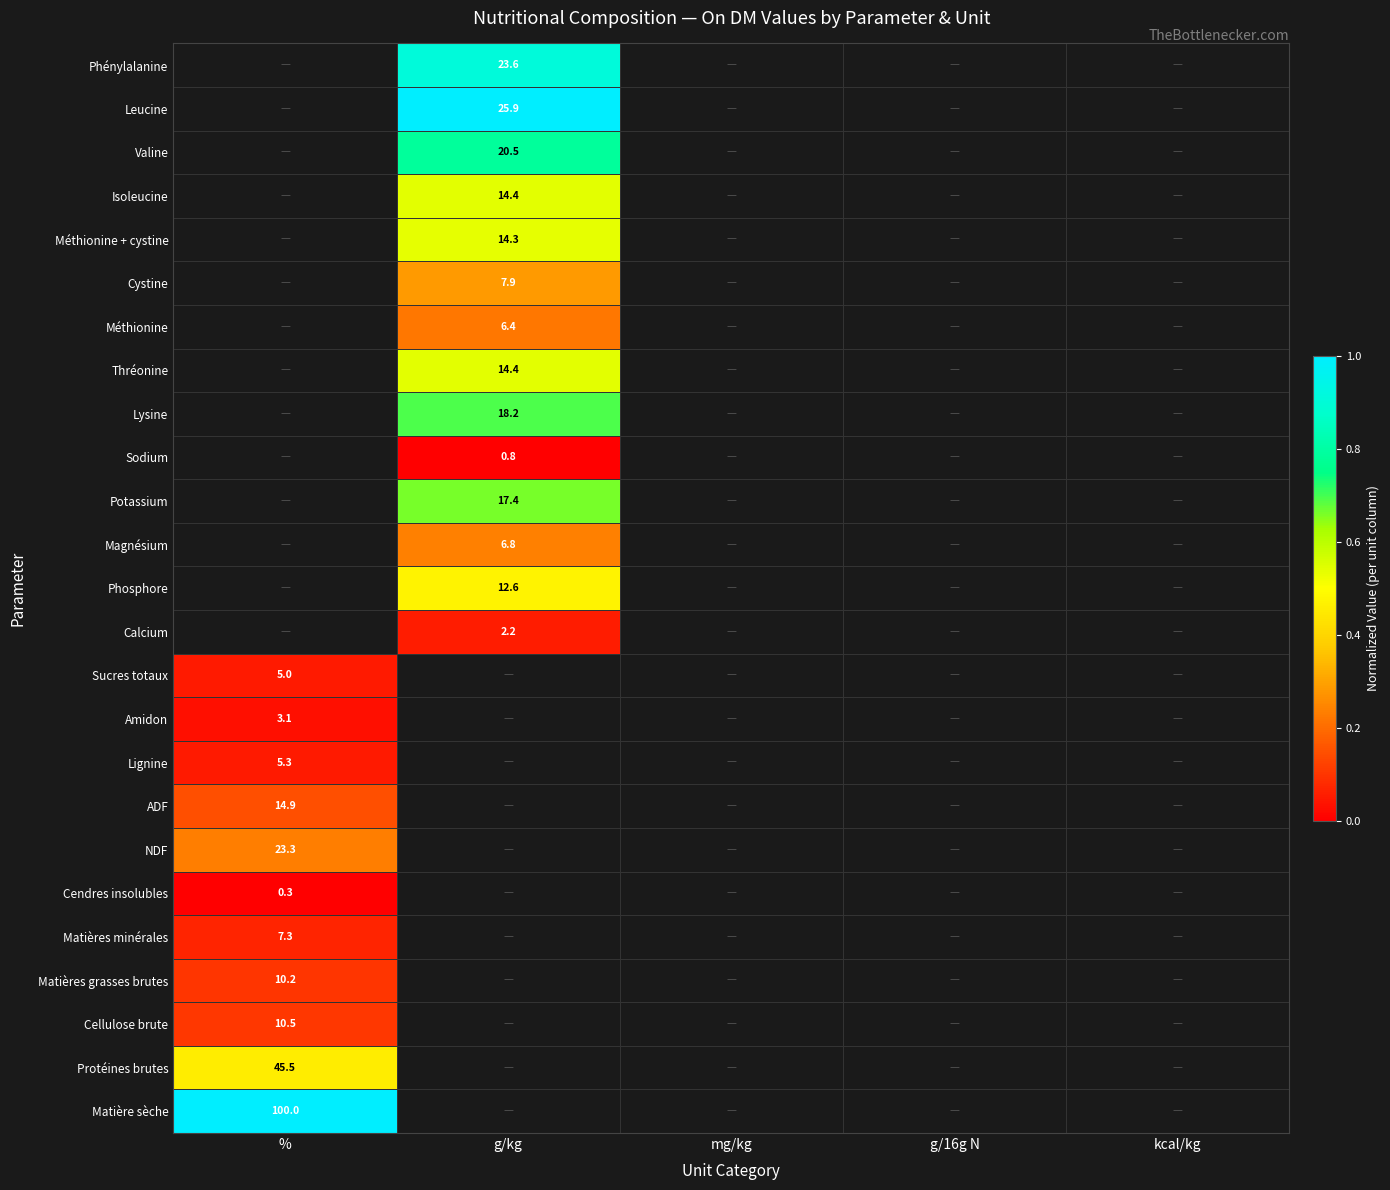

True or false: Cystine has a value of 5.2 at g/kg.

False